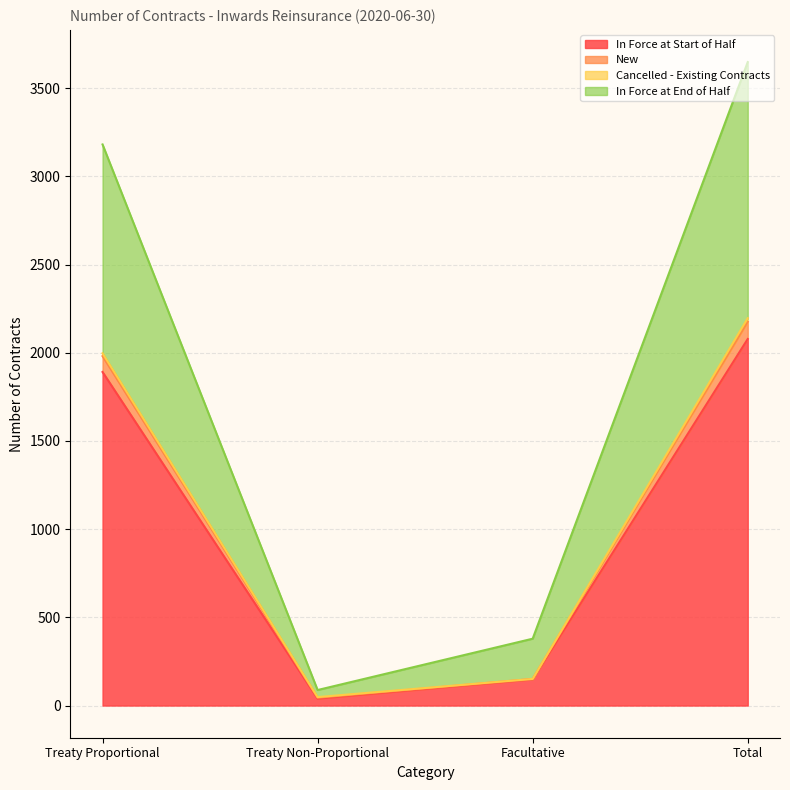

What is the total value across all series at Treaty Proportional?

3181